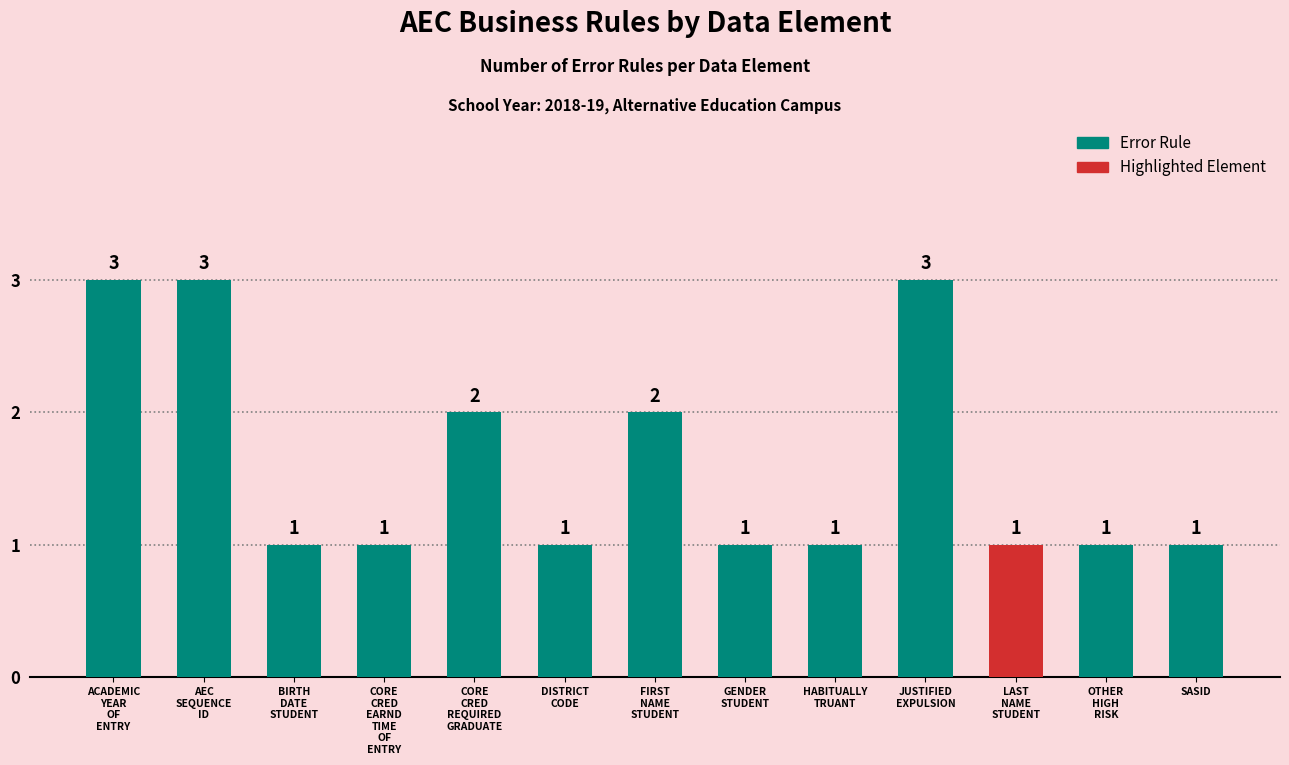

What is the minimum value shown in the chart?

1